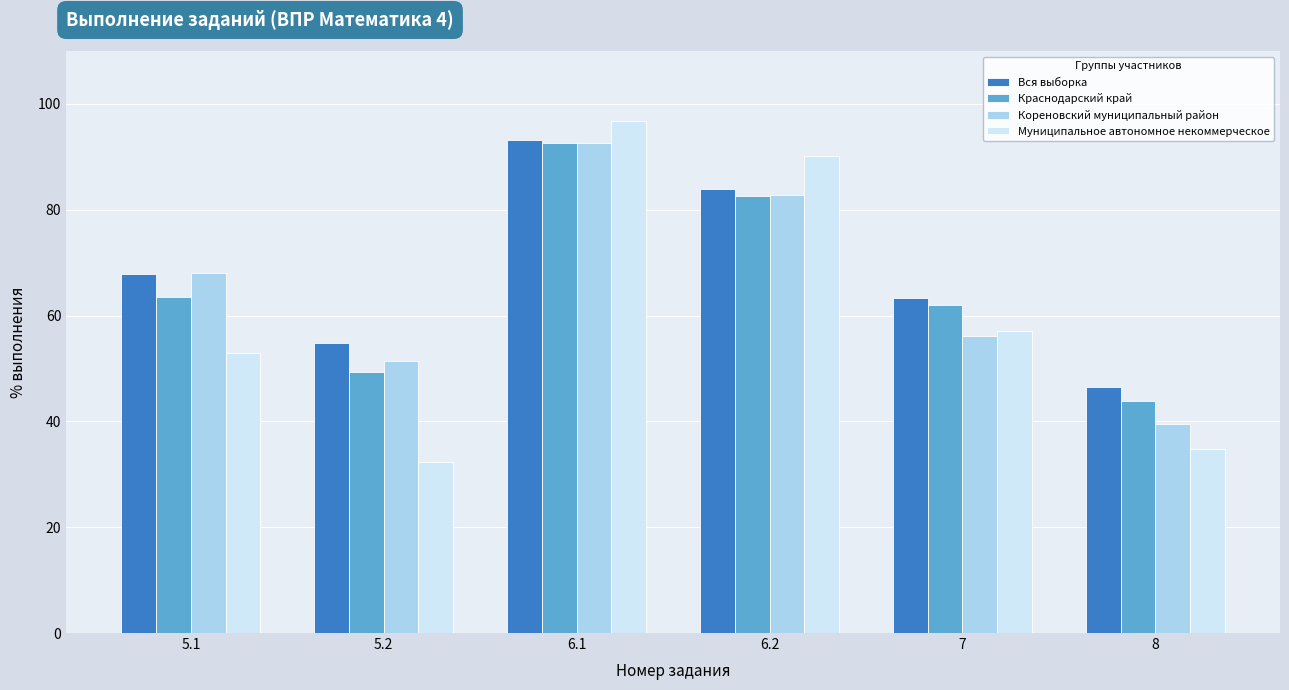

List the labels in order of Муниципальное автономное некоммерческое value, largest first.

6.1, 6.2, 7, 5.1, 8, 5.2